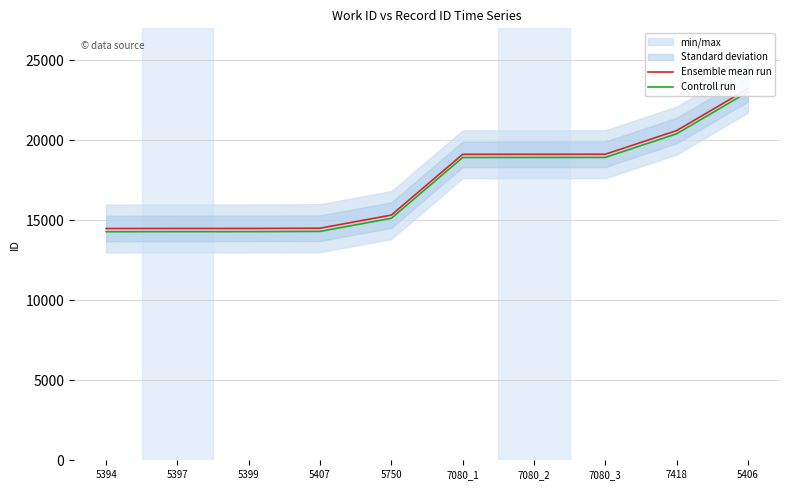

What position from the left is 5399?

3